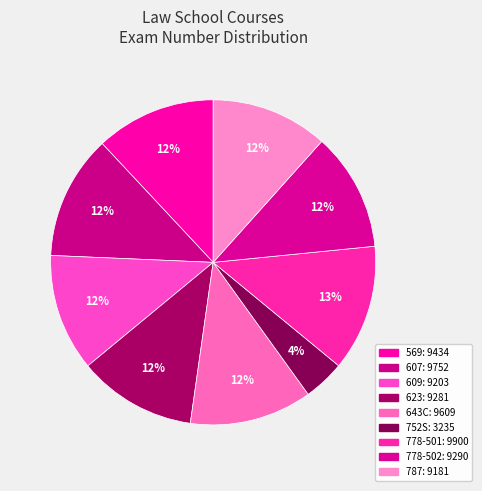

Is the sum of 569 and 609 greater than half?

No